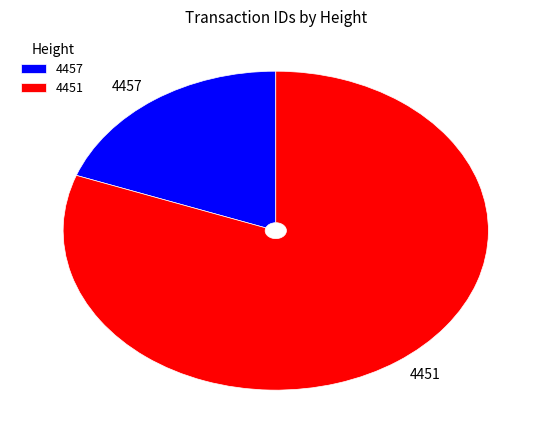

Which slice is the largest?

4451